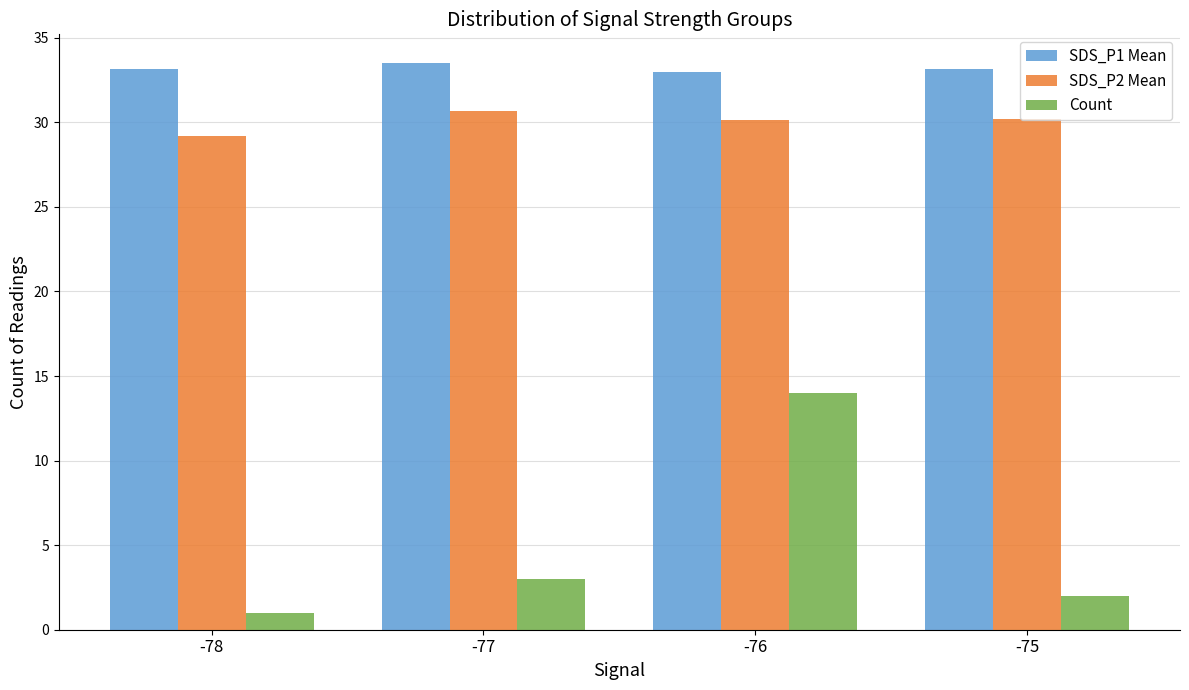

Where is SDS_P2 Mean nearest to the value 29?

-78